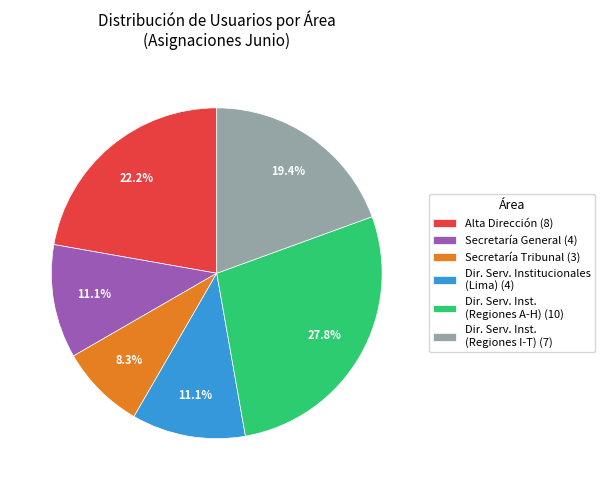

Does any single category account for the majority?

No